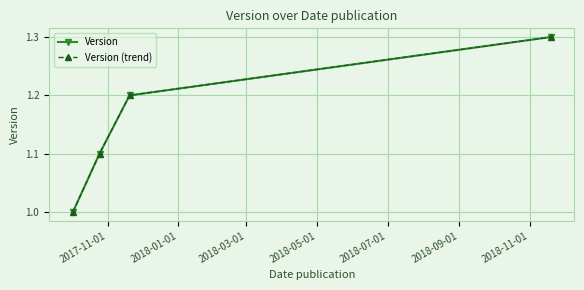

Does the chart have visible grid lines?

Yes